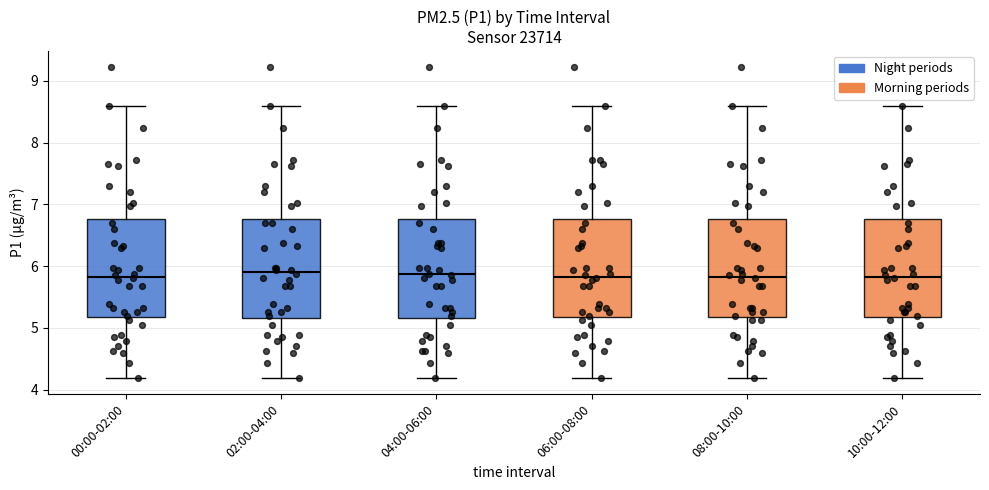

Reading left to right, read every box against the y-axis: the position of its median line, the range the box covers, and the ends of its whiskers. The values are not printed on the chart, so give them approximately, as read against the axis.

00:00-02:00: median 5.8, box 5.2 to 6.8, whiskers 4.2 to 8.6
02:00-04:00: median 5.9, box 5.2 to 6.8, whiskers 4.2 to 8.6
04:00-06:00: median 5.9, box 5.2 to 6.8, whiskers 4.2 to 8.6
06:00-08:00: median 5.8, box 5.2 to 6.8, whiskers 4.2 to 8.6
08:00-10:00: median 5.8, box 5.2 to 6.8, whiskers 4.2 to 8.6
10:00-12:00: median 5.8, box 5.2 to 6.8, whiskers 4.2 to 8.6